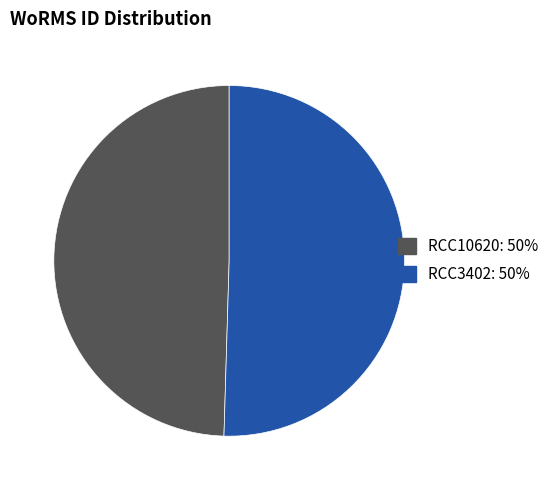

Between RCC10620 and RCC3402, which is larger?

RCC3402